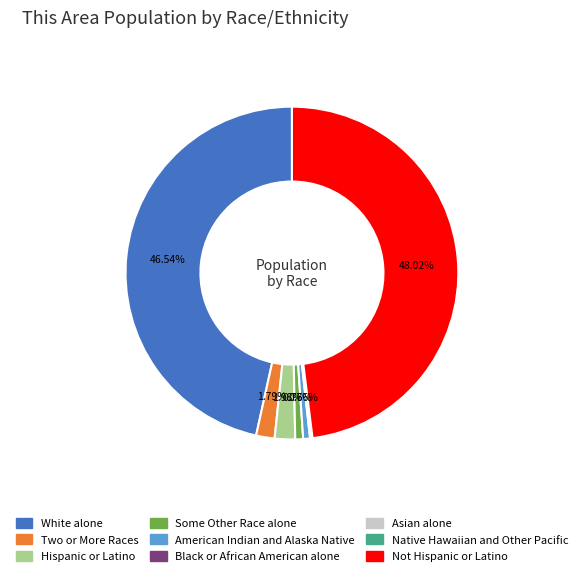

Is there a majority slice in this chart?

No